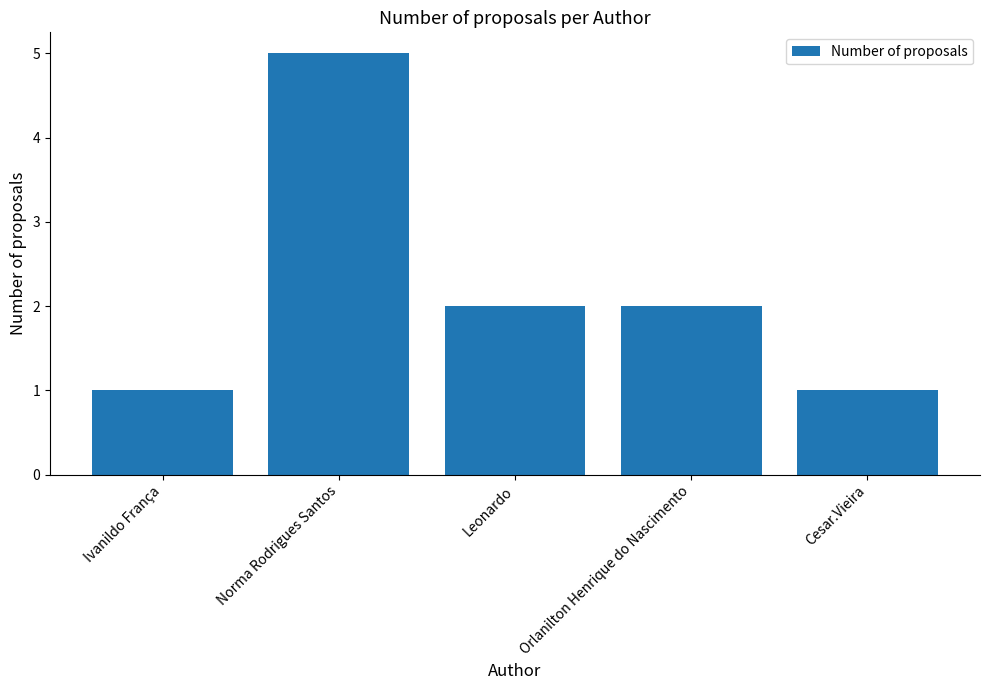

How many distinct data groups are displayed?

1